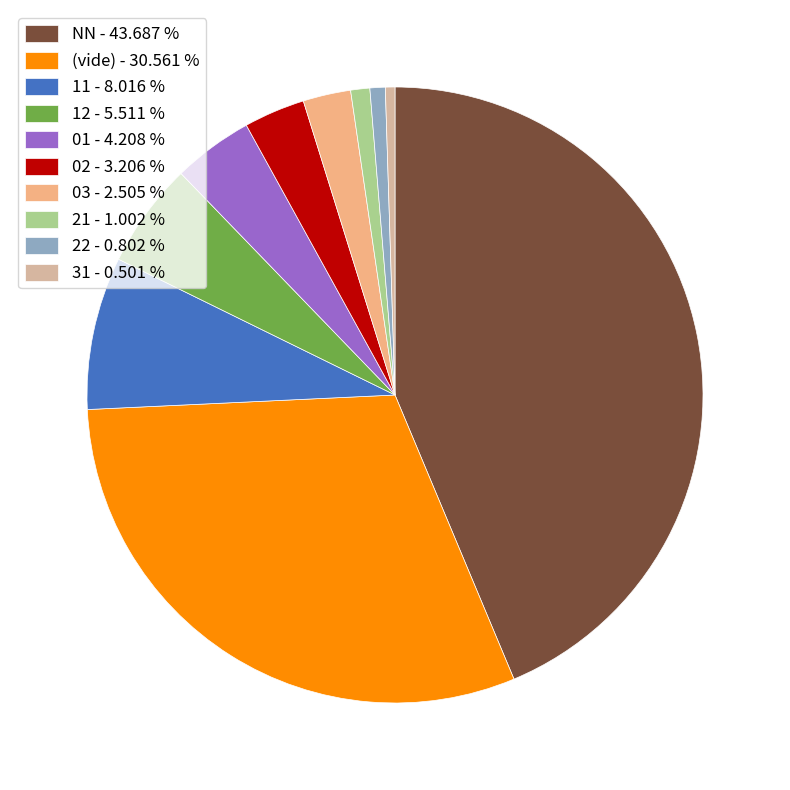

What is the largest slice in the pie chart?

NN - 43.687 %